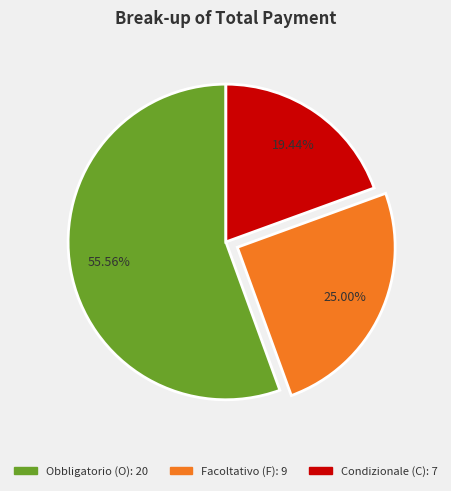

How many segments does this pie chart have?

3